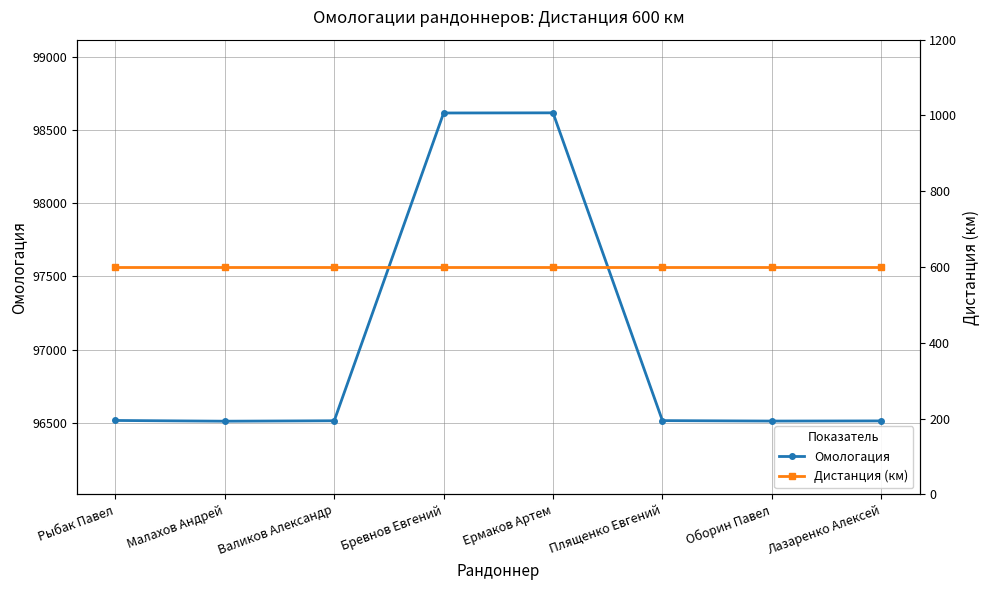

What is the sum of all Омологация values?

776316